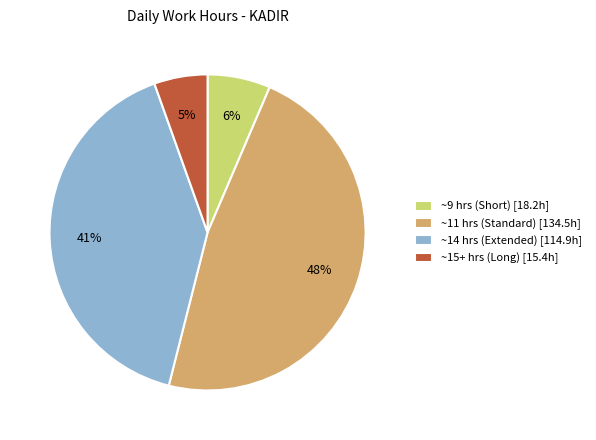

Approximately how many times larger is the value at ~11 hrs (Standard) [134.5h] compared to ~14 hrs (Extended) [114.9h]?

1.2